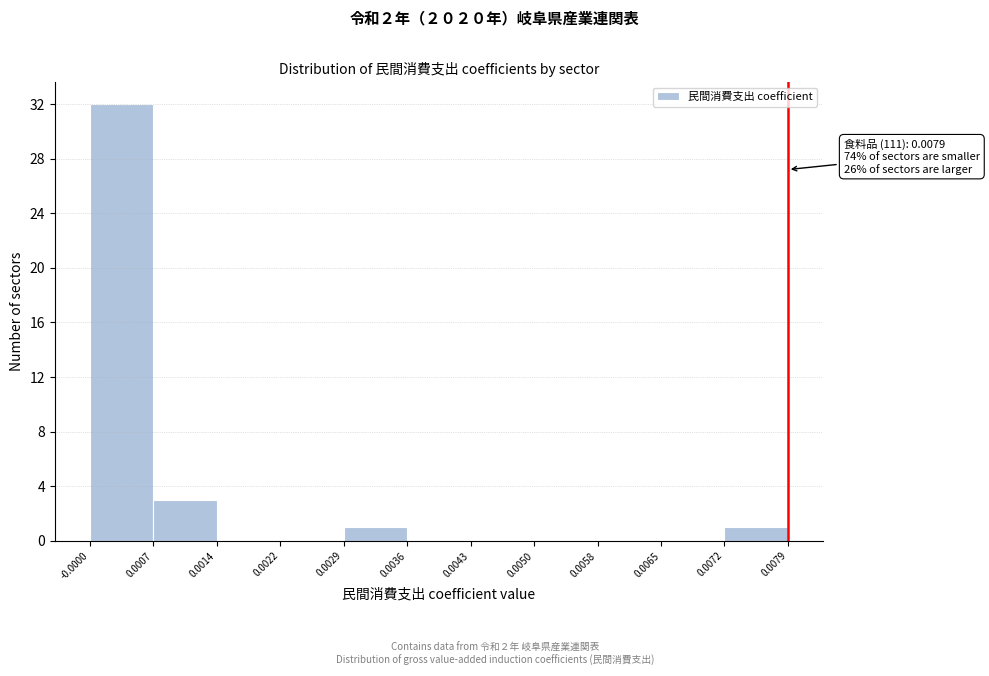

Over which range of the x-axis is the bar tallest?

-0.0000 to 0.0007